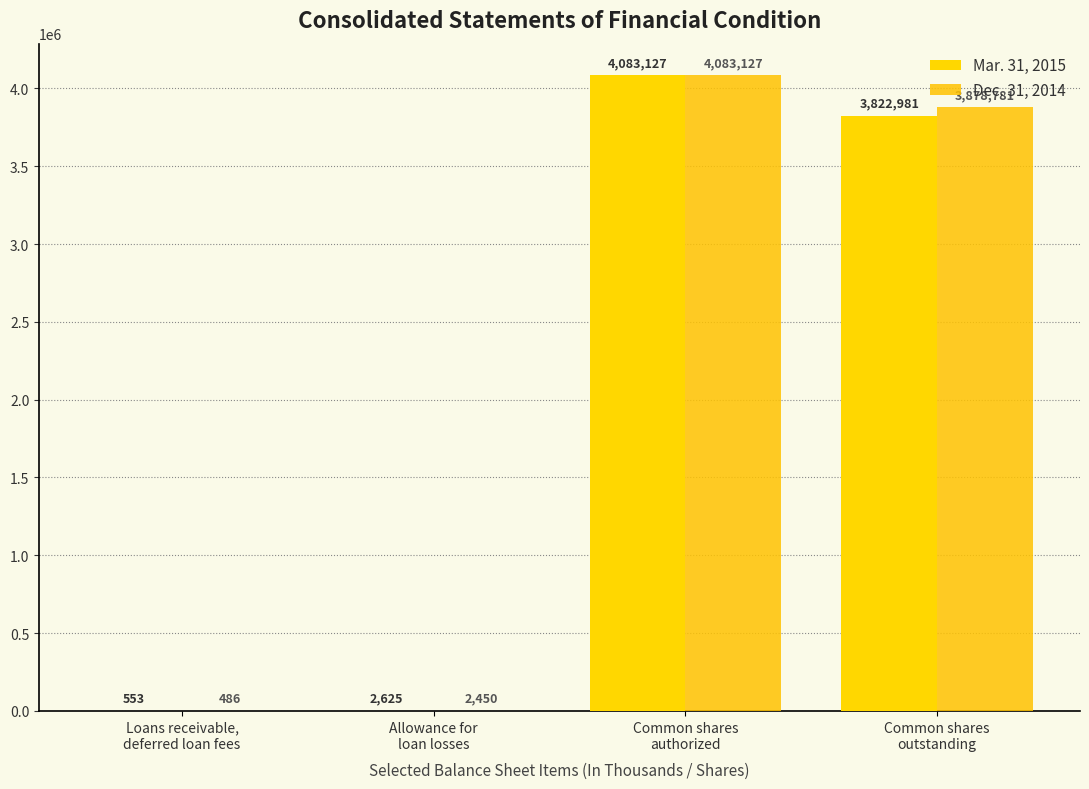

Which series has the largest total across all categories?

Dec. 31, 2014